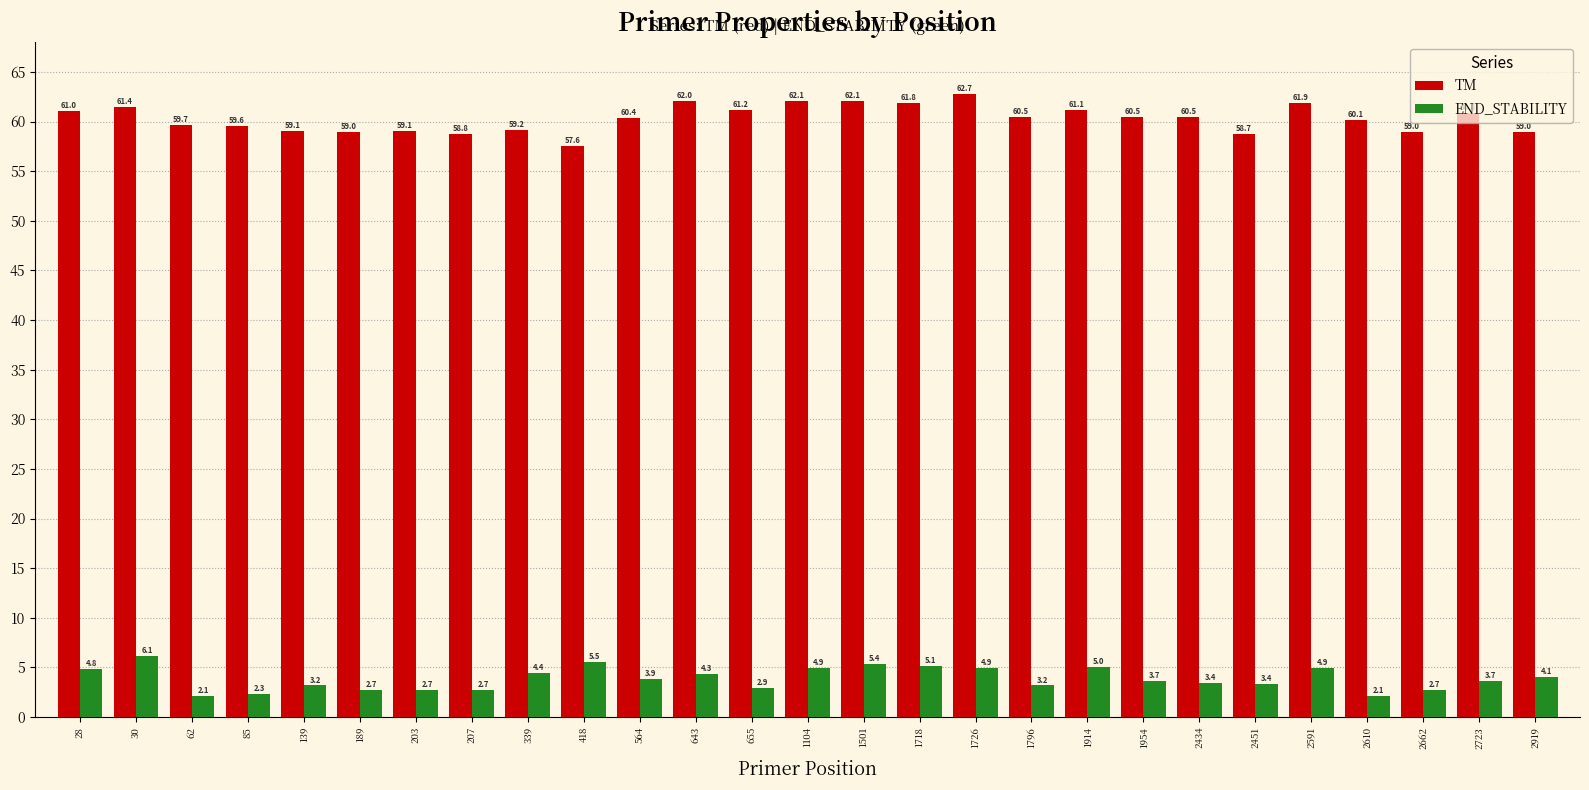

At 1914, list the series in order from largest to smallest.

TM, END_STABILITY